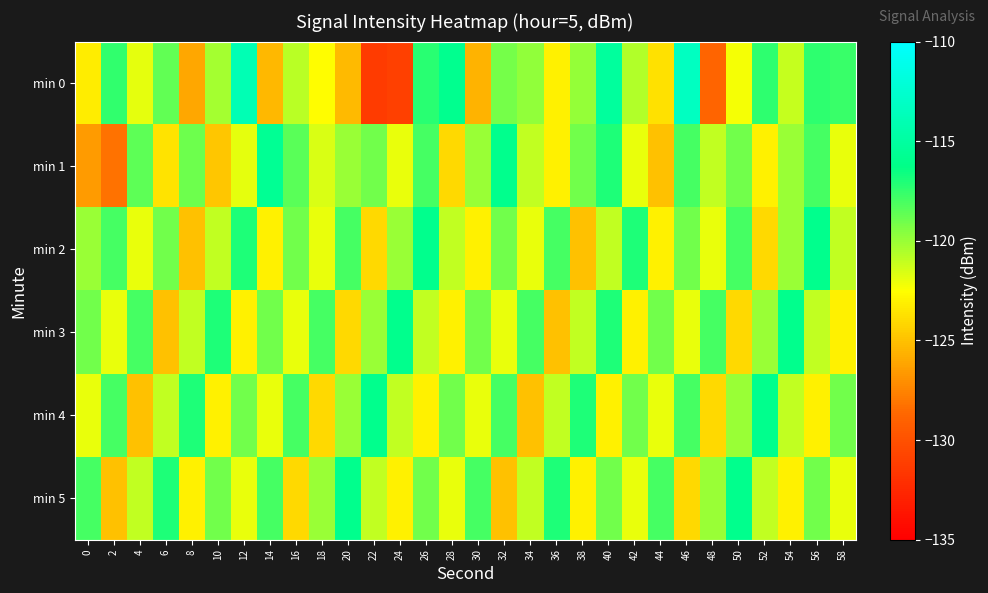

Reading right to left, what are all the values shown in this chart?

min 0: 58=-117.7	56=-117.4	54=-121.1	52=-117.3	50=-122.3	48=-128.8	46=-113.3	44=-123.7	42=-120.6	40=-115.2	38=-119.9	36=-123.1	34=-119.8	32=-119.1	30=-125.5	28=-115.9	26=-117.3	24=-131.1	22=-131.3	20=-125.3	18=-122.5	16=-120.8	14=-125.4	12=-114.0	10=-120.3	8=-126.0	6=-118.7	4=-121.8	2=-117.5	0=-123.2
min 1: 58=-122.0	56=-118.0	54=-120.0	52=-123.0	50=-119.0	48=-121.0	46=-118.0	44=-125.0	42=-122.0	40=-117.0	38=-119.0	36=-123.0	34=-121.0	32=-116.0	30=-120.0	28=-124.0	26=-118.0	24=-122.0	22=-119.0	20=-120.0	18=-121.6	16=-118.5	14=-115.6	12=-121.9	10=-124.8	8=-118.9	6=-123.7	4=-118.5	2=-128.2	0=-126.5
min 2: 58=-121.0	56=-116.0	54=-120.0	52=-124.0	50=-118.0	48=-122.0	46=-119.0	44=-123.0	42=-117.0	40=-121.0	38=-125.0	36=-118.0	34=-122.0	32=-119.0	30=-123.0	28=-121.0	26=-116.0	24=-120.0	22=-124.0	20=-118.0	18=-122.0	16=-119.0	14=-123.0	12=-117.0	10=-121.0	8=-125.0	6=-119.0	4=-122.0	2=-118.0	0=-120.0
min 3: 58=-123.0	56=-121.0	54=-116.0	52=-120.0	50=-124.0	48=-118.0	46=-122.0	44=-119.0	42=-123.0	40=-117.0	38=-121.0	36=-125.0	34=-118.0	32=-122.0	30=-119.0	28=-123.0	26=-121.0	24=-116.0	22=-120.0	20=-124.0	18=-118.0	16=-122.0	14=-119.0	12=-123.0	10=-117.0	8=-121.0	6=-125.0	4=-118.0	2=-122.0	0=-119.0
min 4: 58=-119.0	56=-123.0	54=-121.0	52=-116.0	50=-120.0	48=-124.0	46=-118.0	44=-122.0	42=-119.0	40=-123.0	38=-117.0	36=-121.0	34=-125.0	32=-118.0	30=-122.0	28=-119.0	26=-123.0	24=-121.0	22=-116.0	20=-120.0	18=-124.0	16=-118.0	14=-122.0	12=-119.0	10=-123.0	8=-117.0	6=-121.0	4=-125.0	2=-118.0	0=-122.0
min 5: 58=-122.0	56=-119.0	54=-123.0	52=-121.0	50=-116.0	48=-120.0	46=-124.0	44=-118.0	42=-122.0	40=-119.0	38=-123.0	36=-117.0	34=-121.0	32=-125.0	30=-118.0	28=-122.0	26=-119.0	24=-123.0	22=-121.0	20=-116.0	18=-120.0	16=-124.0	14=-118.0	12=-122.0	10=-119.0	8=-123.0	6=-117.0	4=-121.0	2=-125.0	0=-118.0